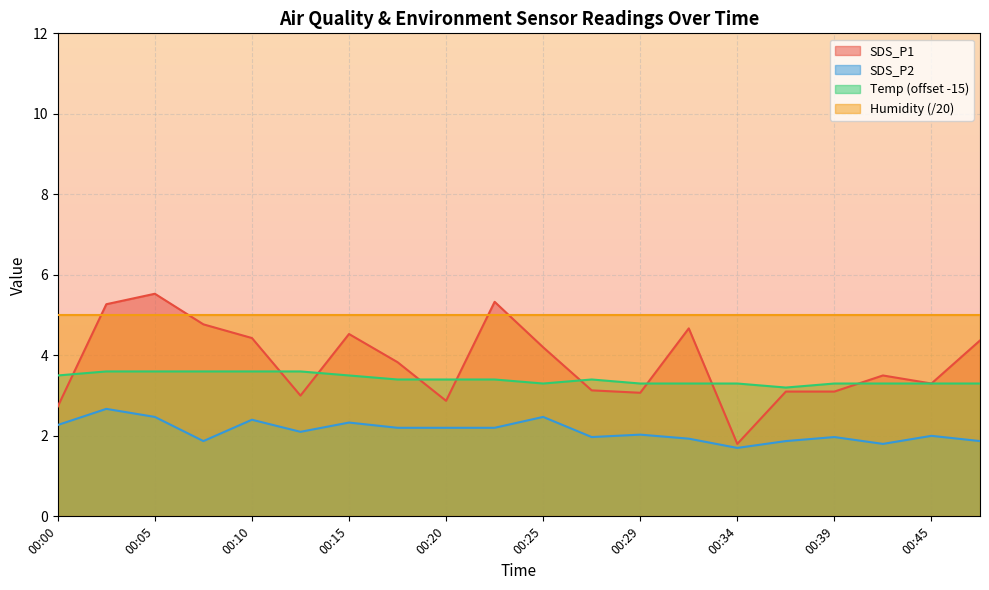

What is the smallest value displayed?

1.7